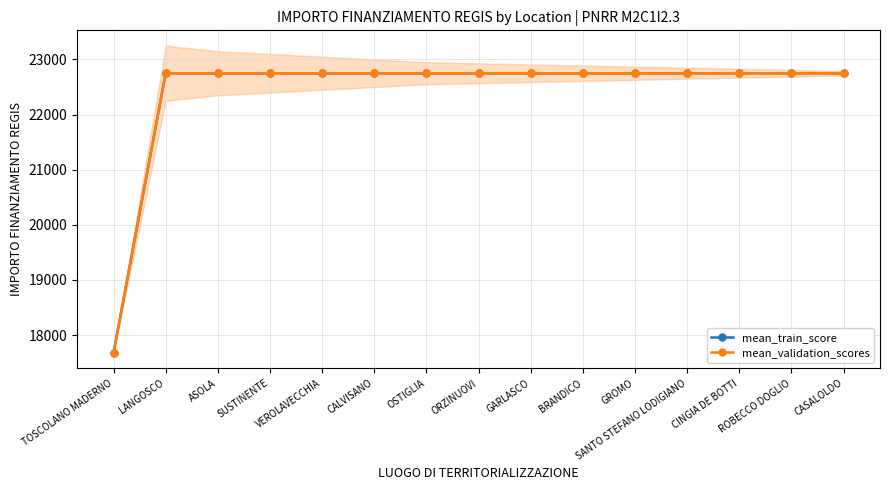

How many lines are shown in the chart?

2